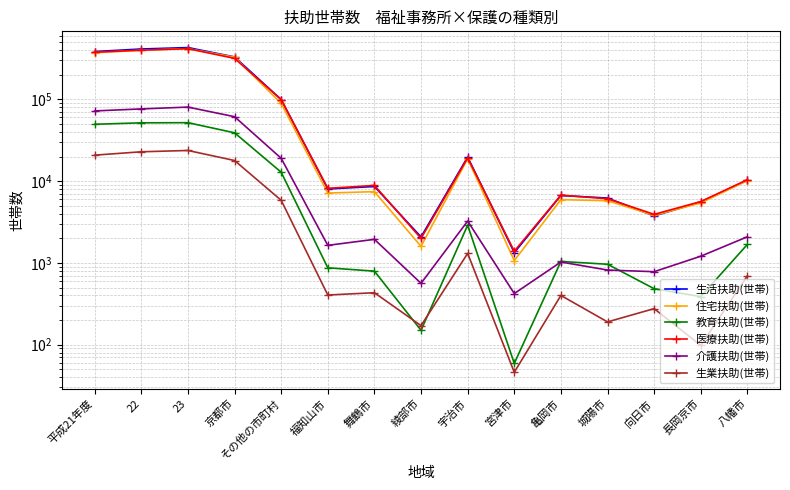

What is the approximate value of 介護扶助(世帯) at 22, to the nearest 10?

76370